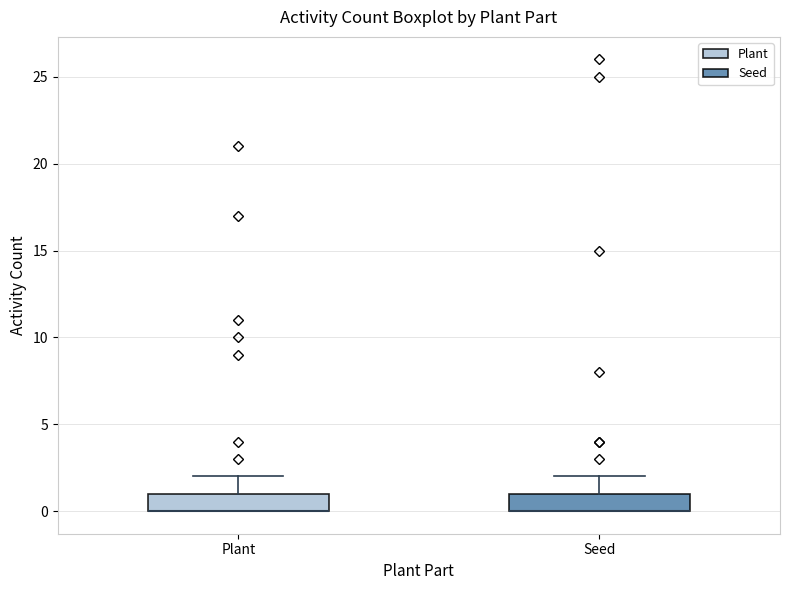

Reading left to right, transcribe this box plot: for each box, give where its median line is, the range the box spans, and where its two whiskers end, as read against the y-axis. The values are not printed on the chart, so give them approximately, as read against the axis.

Plant: median 0 (drawn on the box's lower edge), box 0 to 1, whiskers 0 to 2
Seed: median 0 (drawn on the box's lower edge), box 0 to 1, whiskers 0 to 2